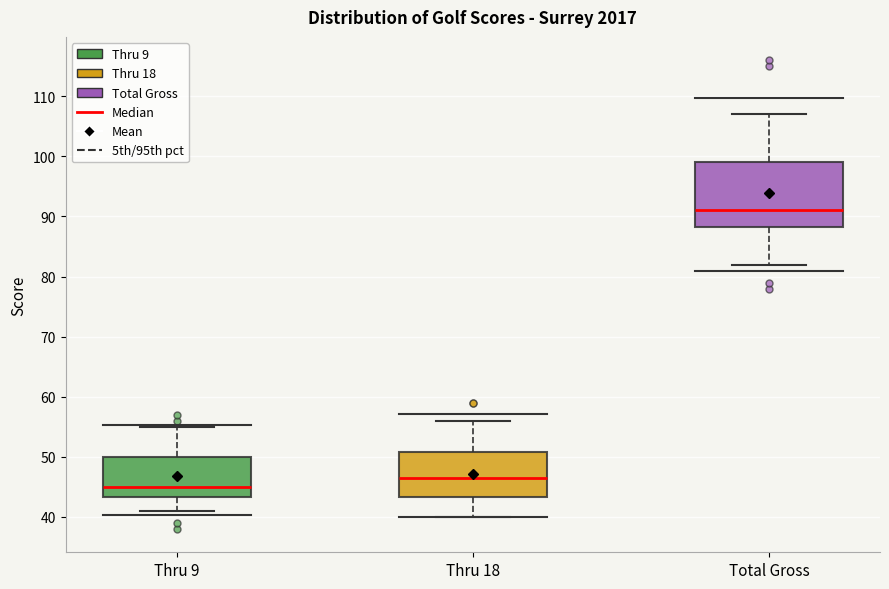

Which box's median line is the lowest?

Thru 9